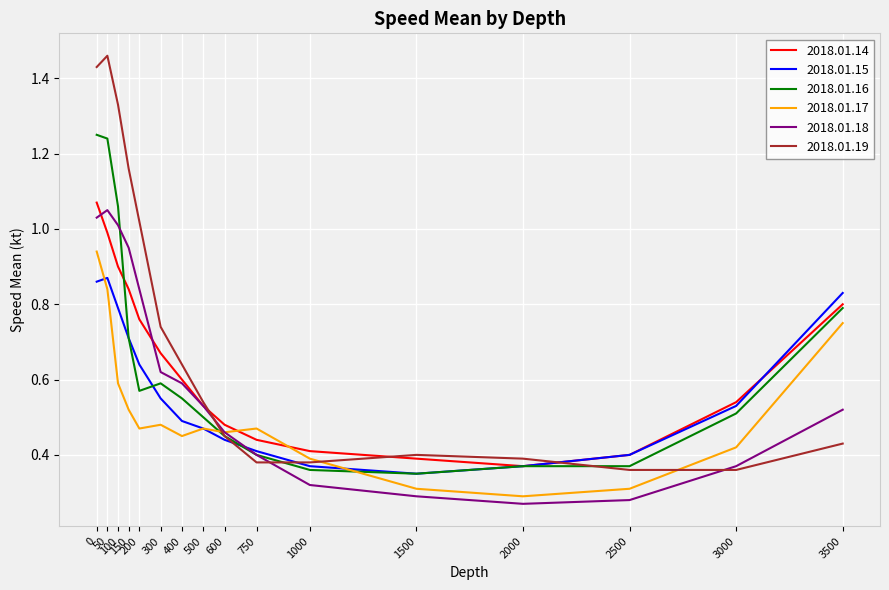

What is the highest value of the 2018.01.16 series?

1.2